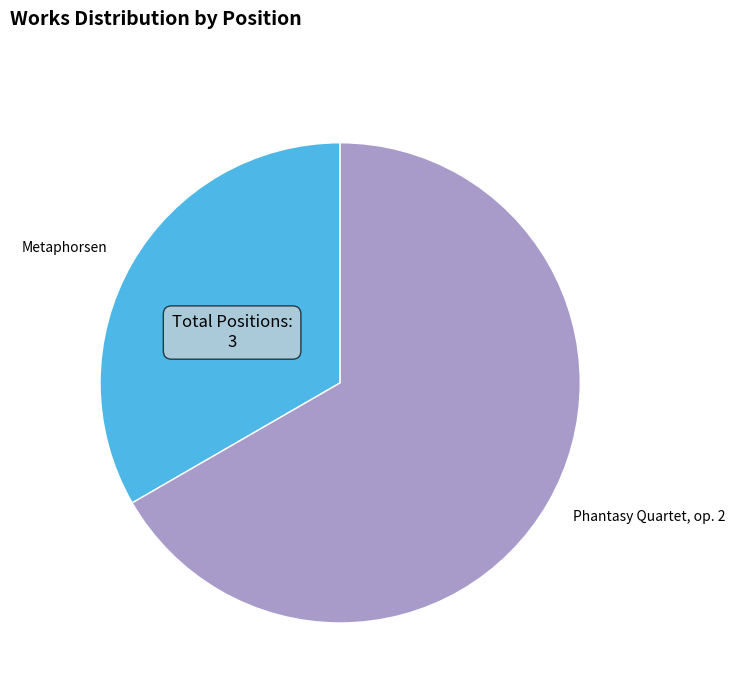

Which has a higher value, Metaphorsen or Phantasy Quartet, op. 2?

Phantasy Quartet, op. 2